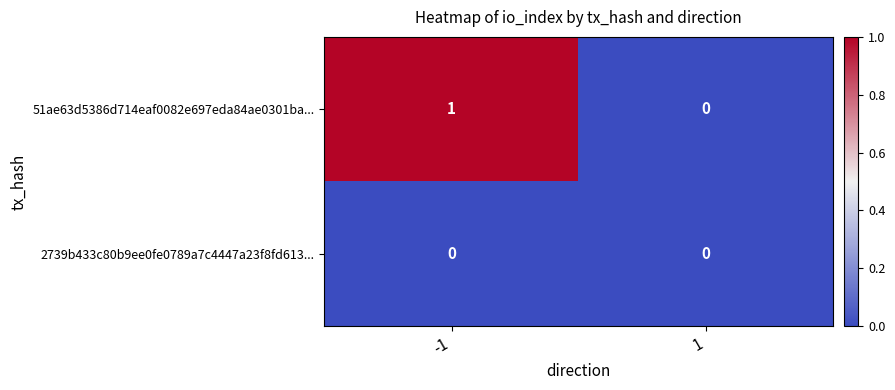

Which series has the largest total across all categories?

51ae63d5386d714eaf0082e697eda84ae0301ba...